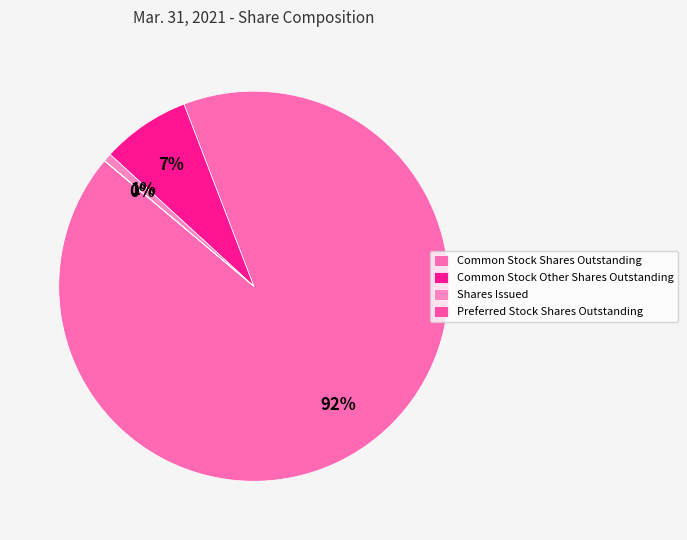

What is the largest slice in the pie chart?

Common Stock Shares Outstanding